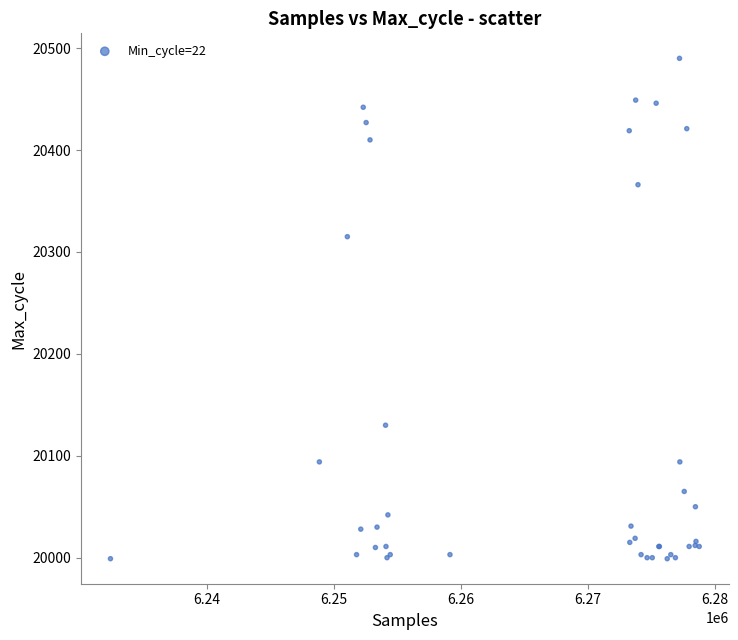

What Y value in the scatter plot is closest to 20244?

20315